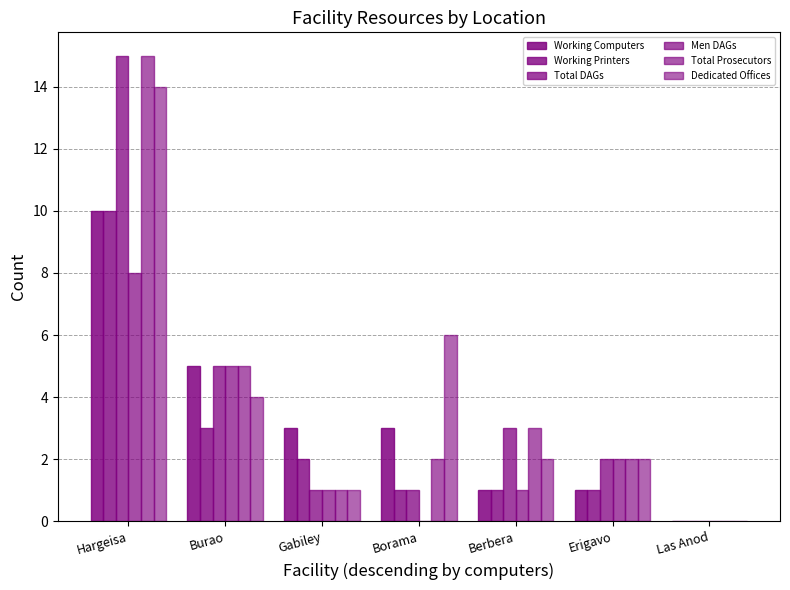

Count the number of data series in this chart.

6